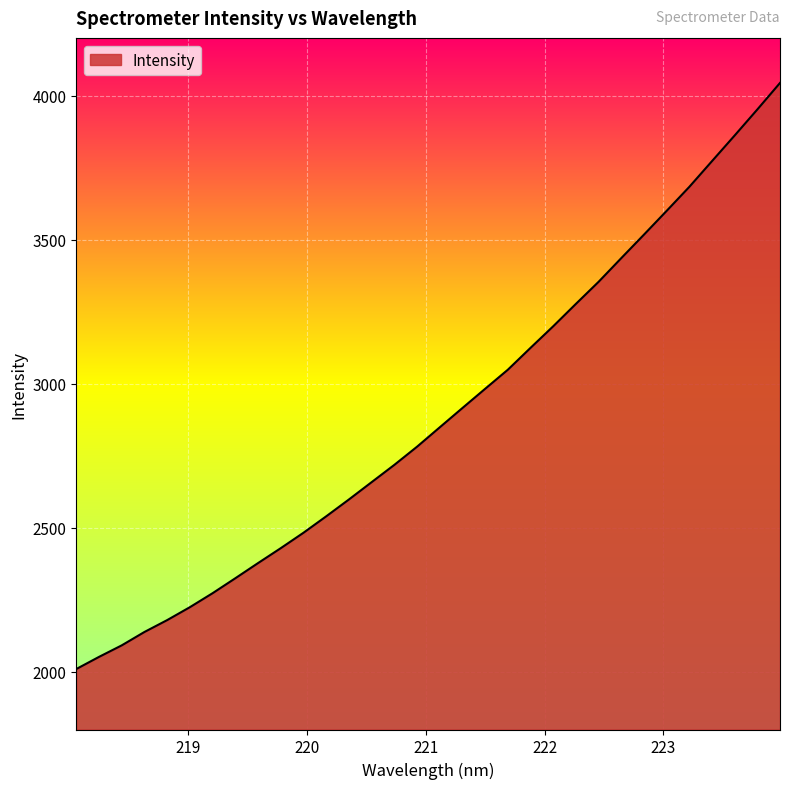

What is the smallest value displayed?

2009.9